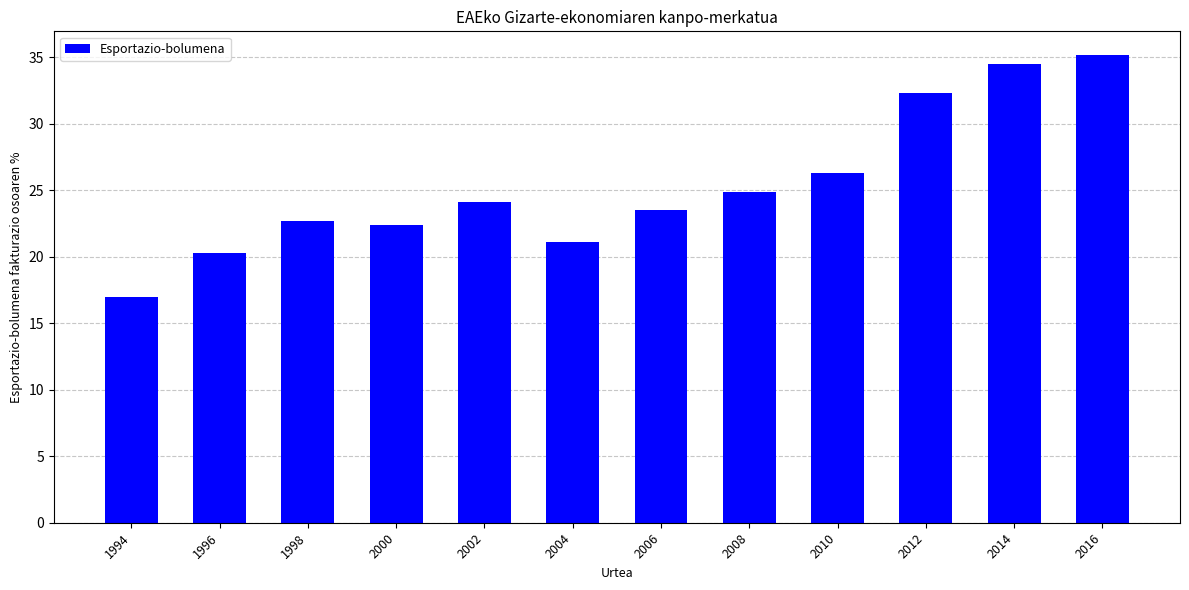

What is the difference between the second highest and minimum values?

17.5